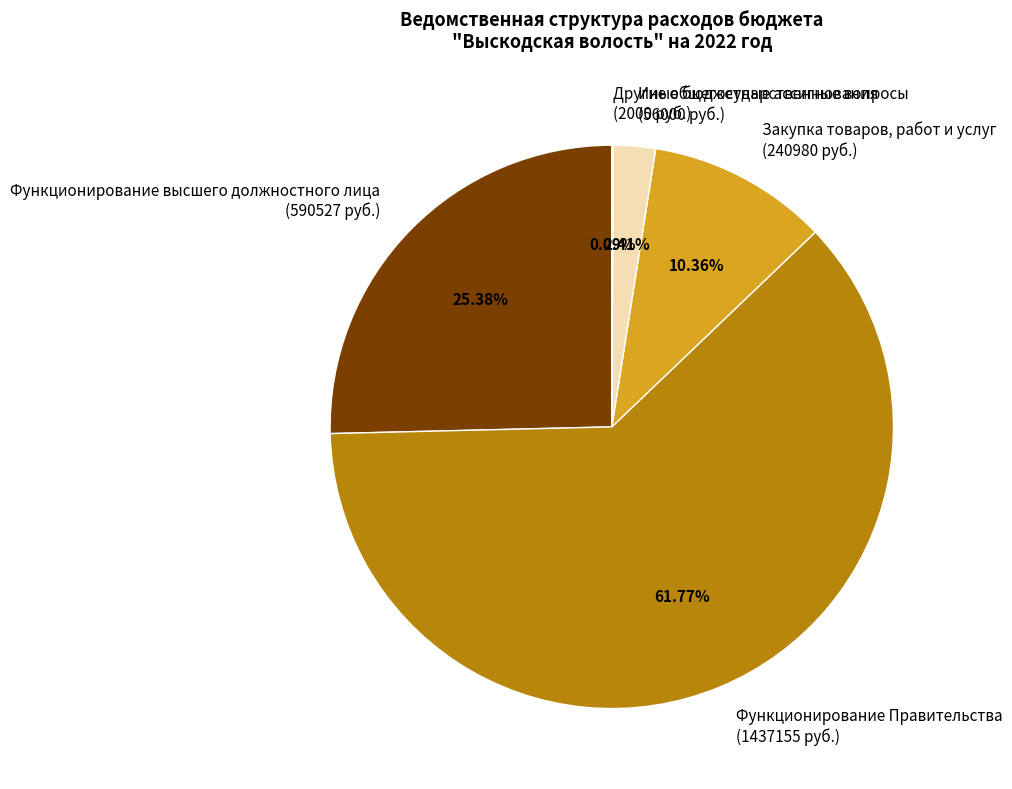

What is the majority slice?

Функционирование Правительства (1437155 руб.)